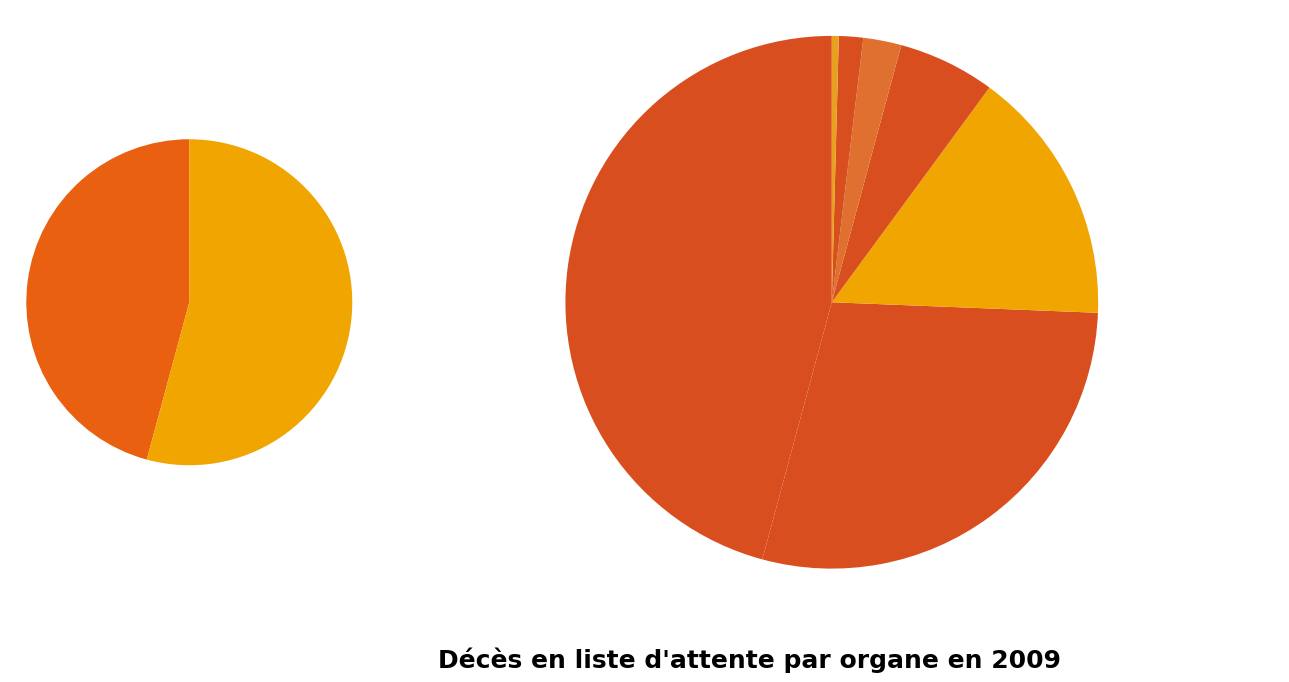

Does Rein account for over 50% of the chart?

No